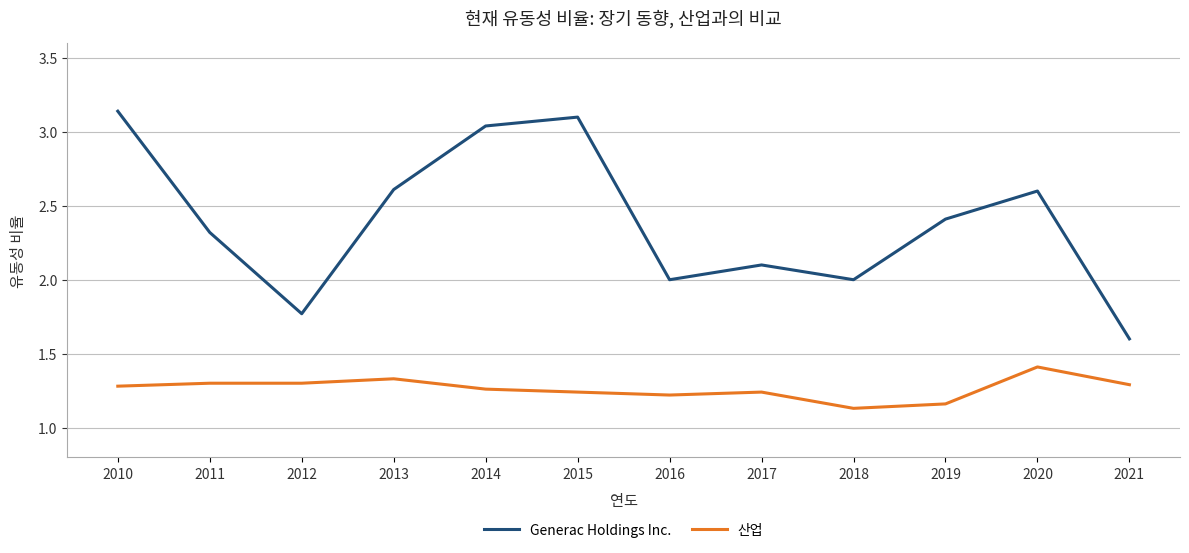

At which label is 산업 closest to 1?

2018